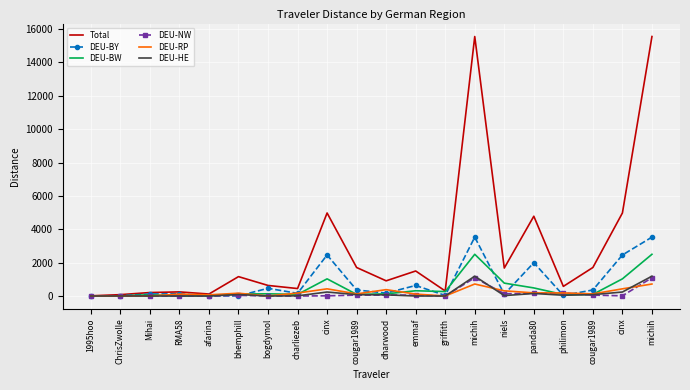

The value of DEU-RP at cinx is 226.2. True or false?

False